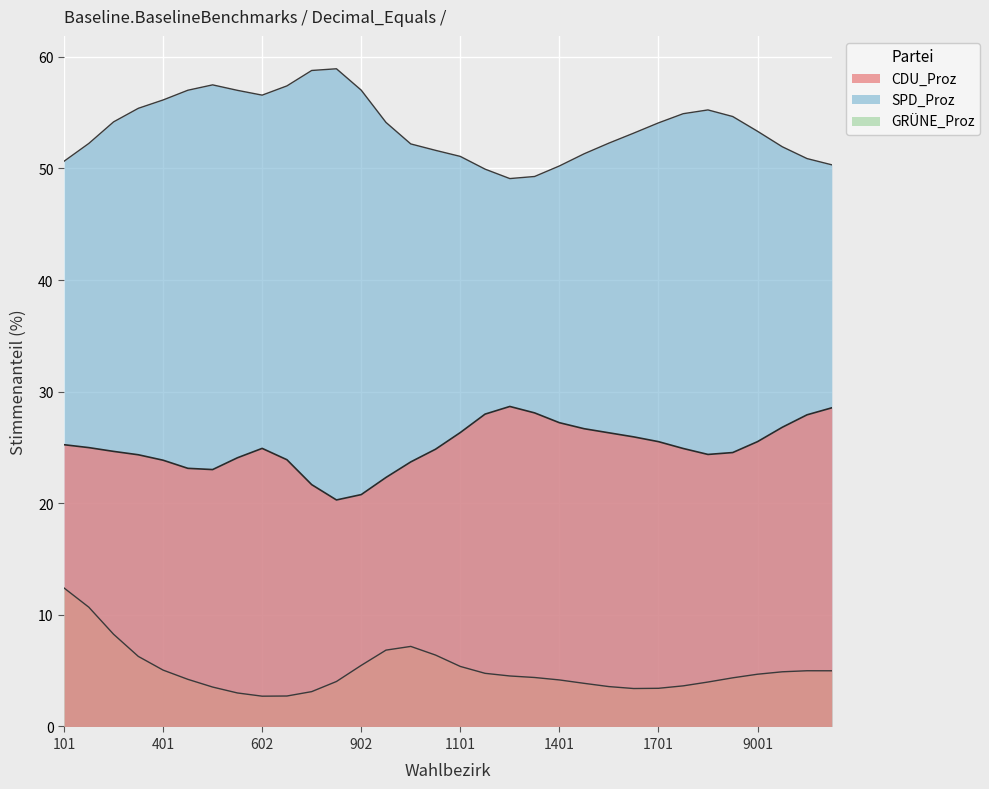

Which series has the largest total across all categories?

SPD_Proz